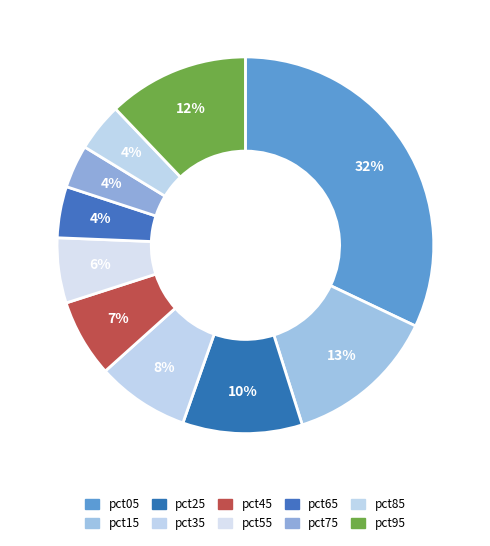

What is the change in value from pct35 to pct45?

-0.1